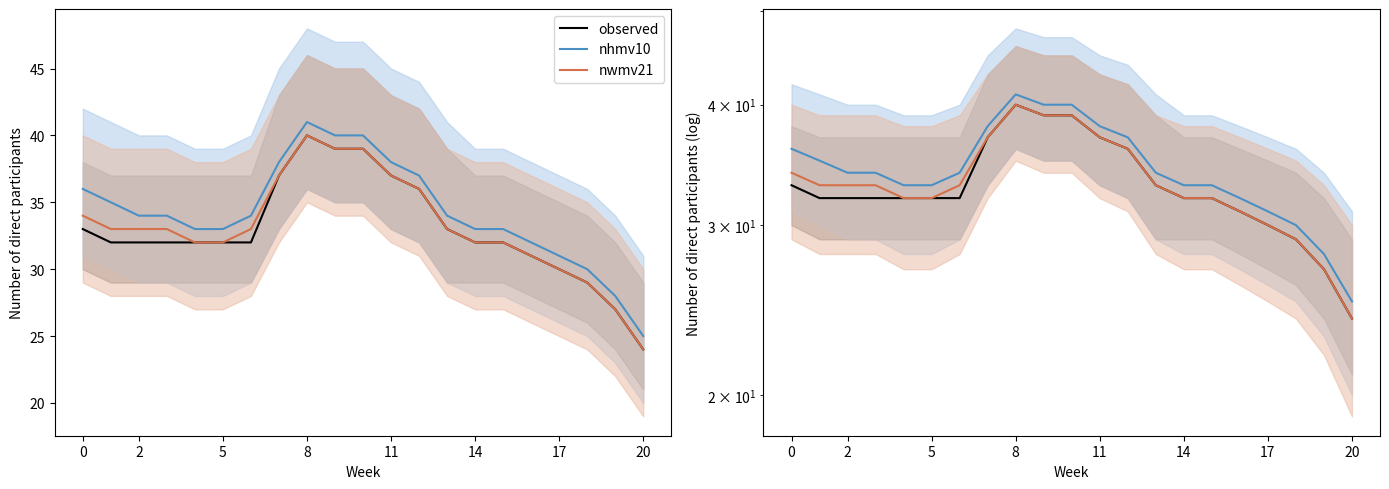

Is it true that observed equals 40 at 8?

True